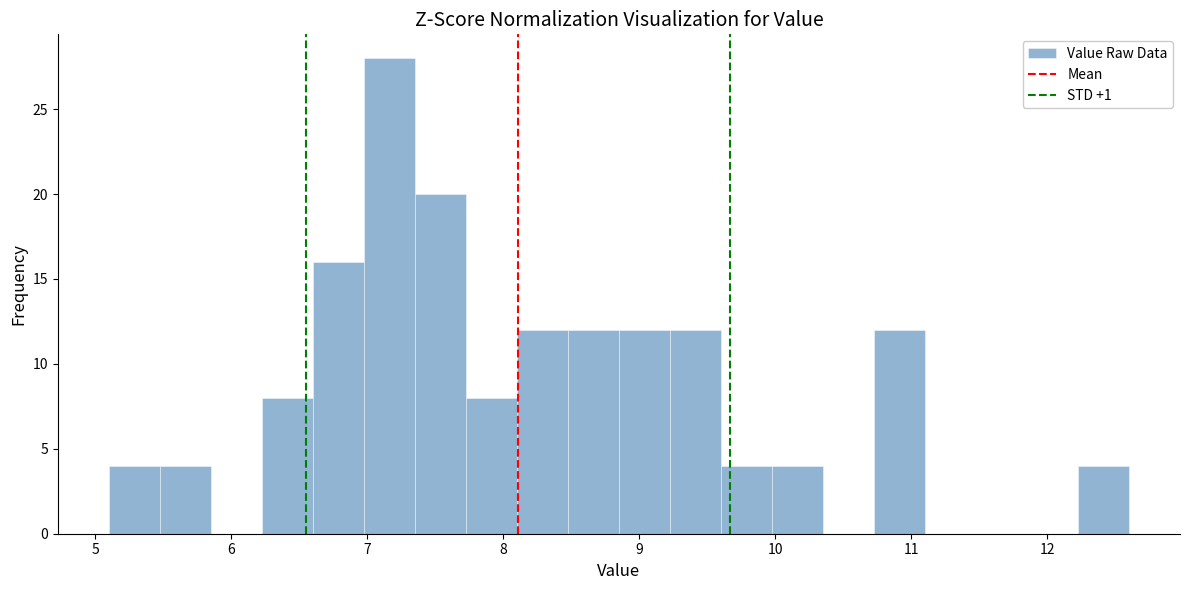

Around what value on the x-axis is the tallest bar? Give the approximate position of its centre, as read against the axis.

7.2